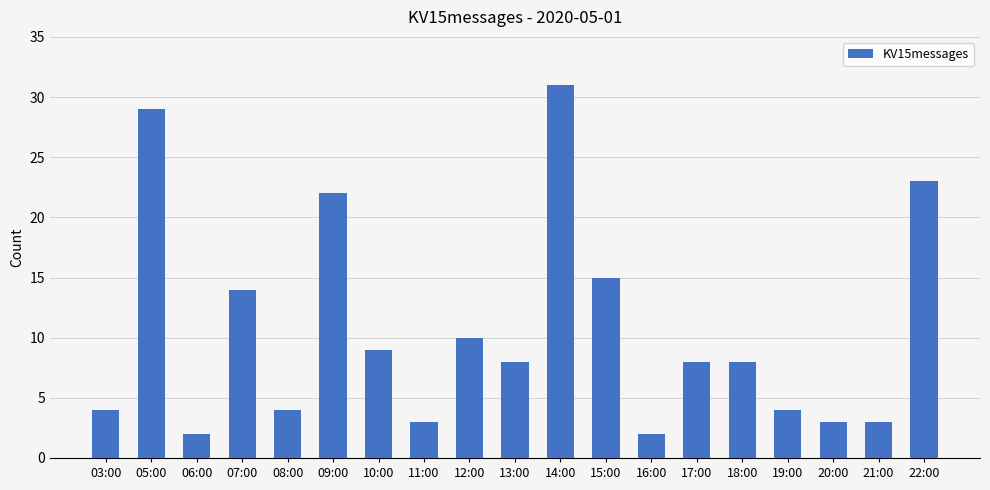

What is the sum of all values?

202